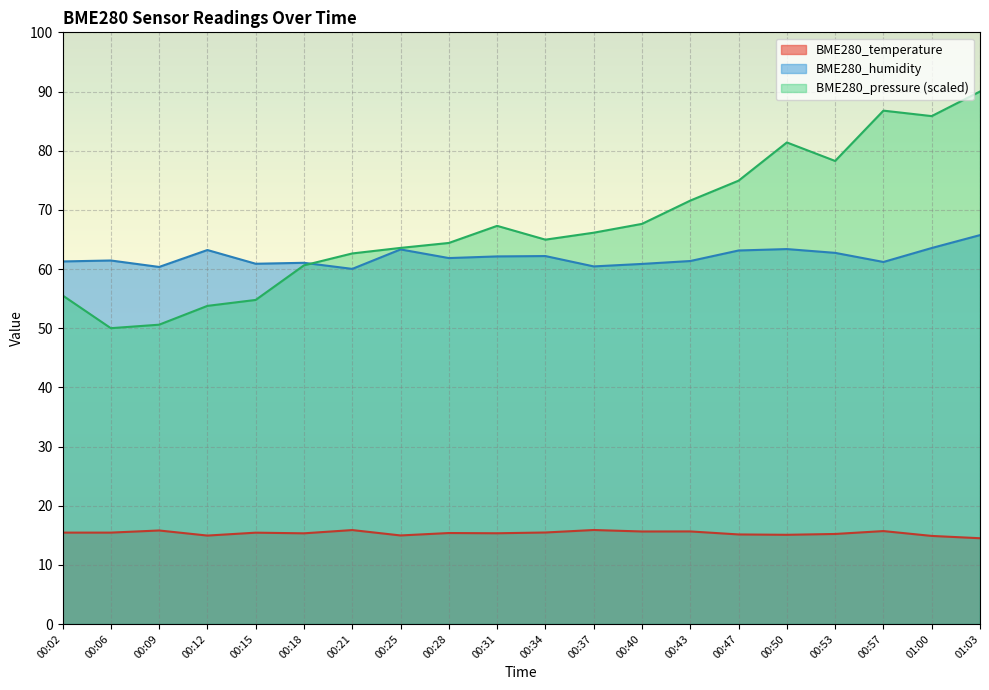

What is the label of the 11th point from the right?

00:31